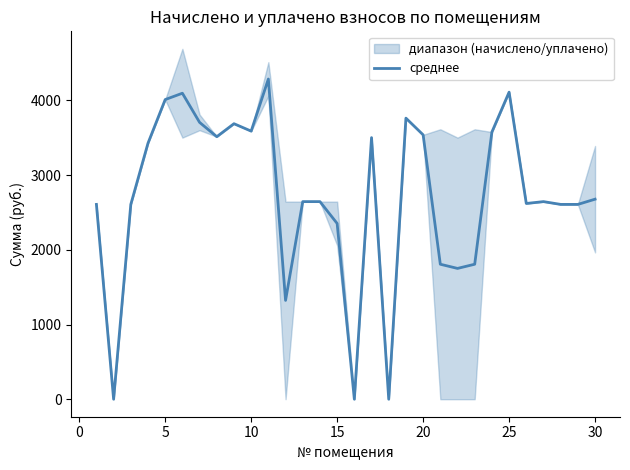

What is the highest value of the среднее series?

4287.0